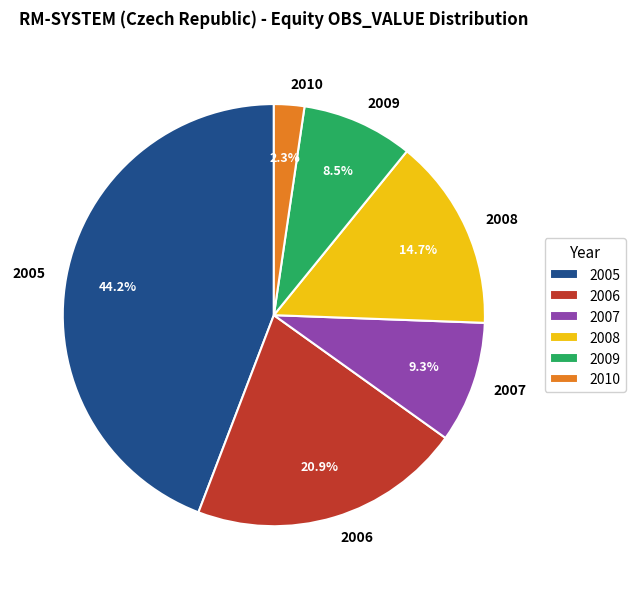

How many slices are in this pie chart?

6